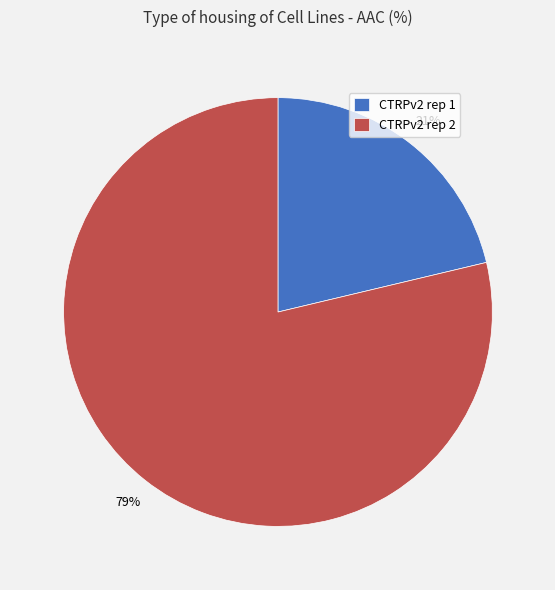

To the nearest percent, what is the combined percentage of CTRPv2 rep 1 and CTRPv2 rep 2?

100%